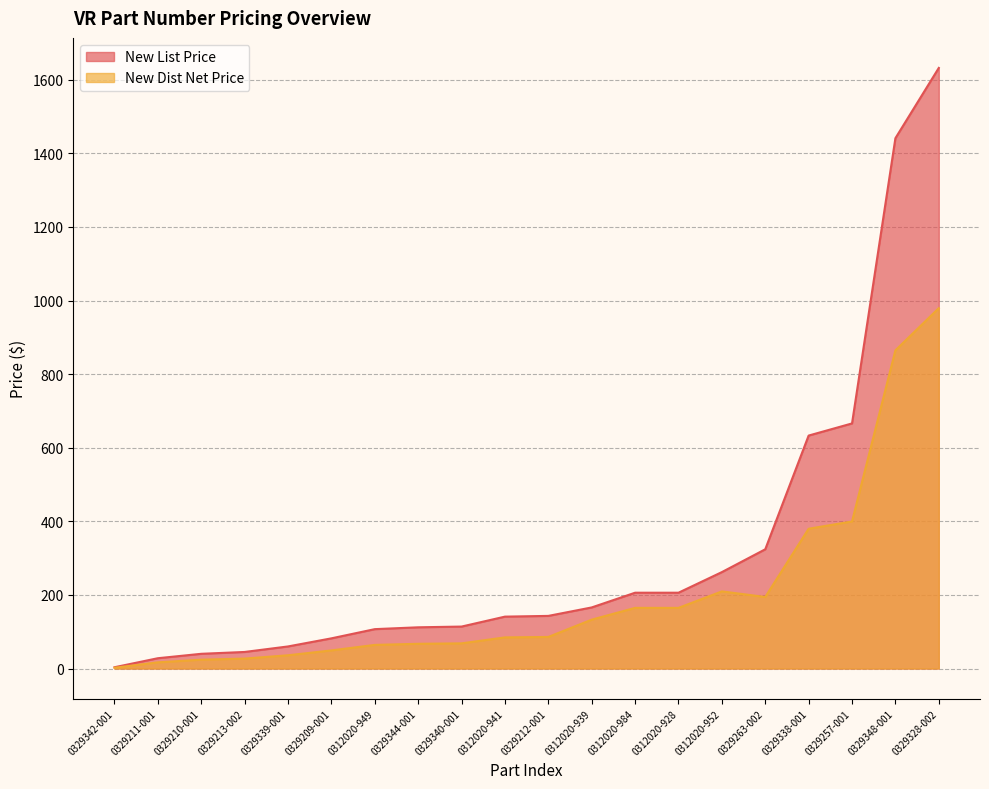

What is the sum of the New List Price values at 0329338-001 and 0329328-002?

2265.0